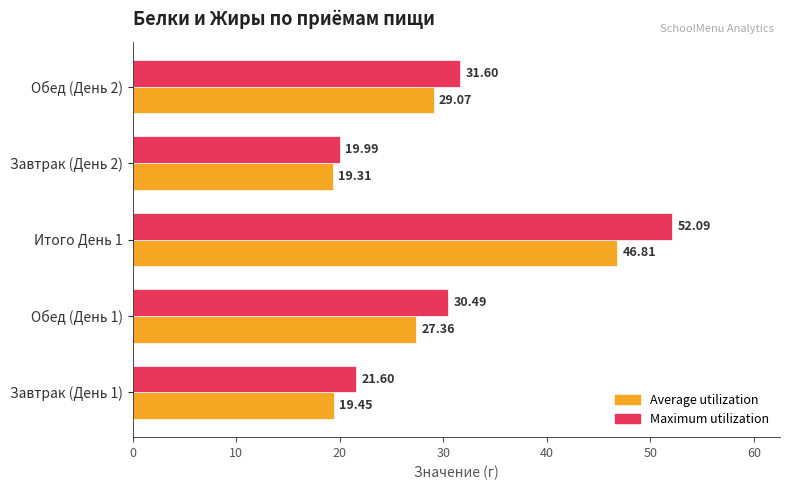

What is the difference between the Maximum utilization values at Итого День 1 and Завтрак (День 2)?

32.1